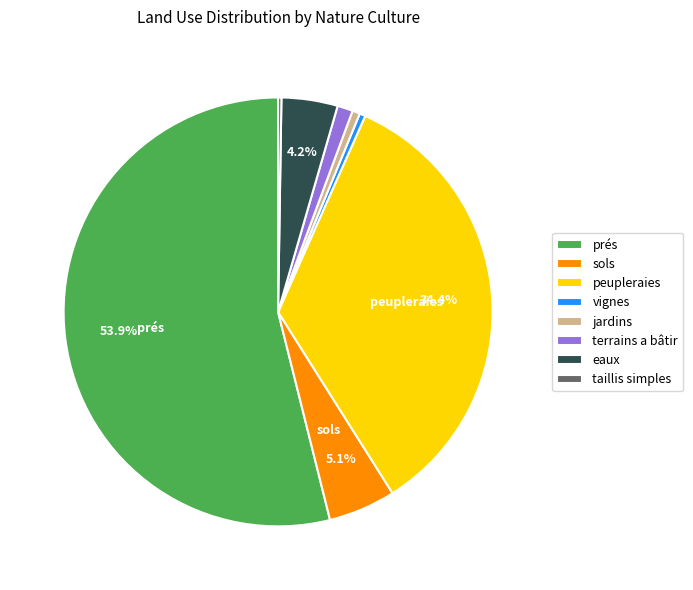

To the nearest percent, what is the difference between the largest and smallest slice percentages?

54%